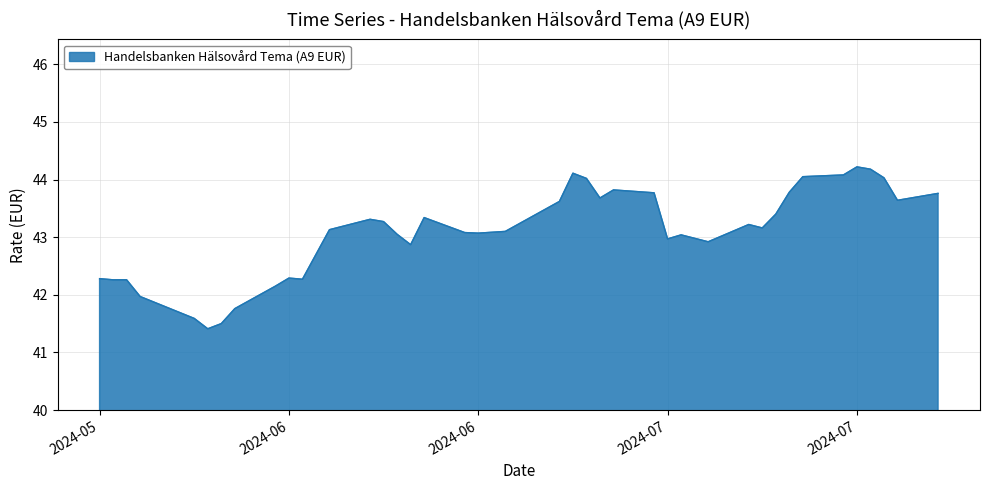

Count the number of data series in this chart.

1